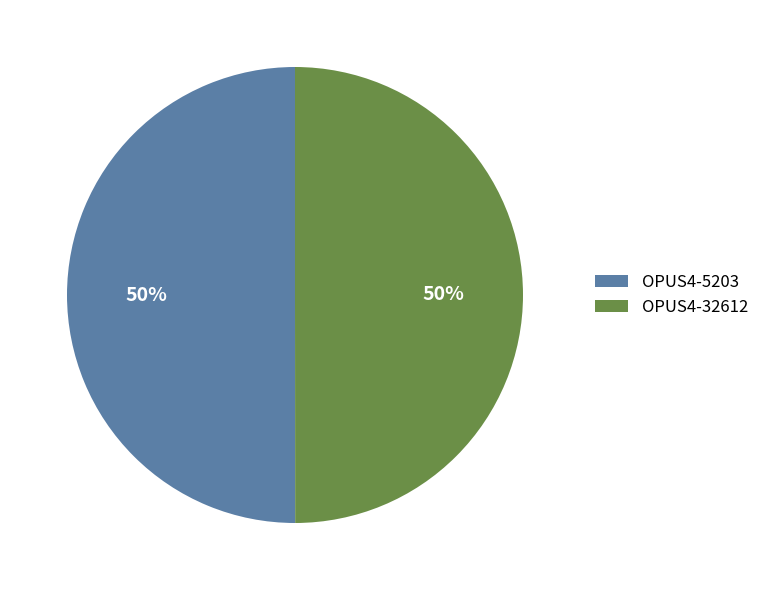

The OPUS4-32612 slice represents 38% of the pie. True or false?

False